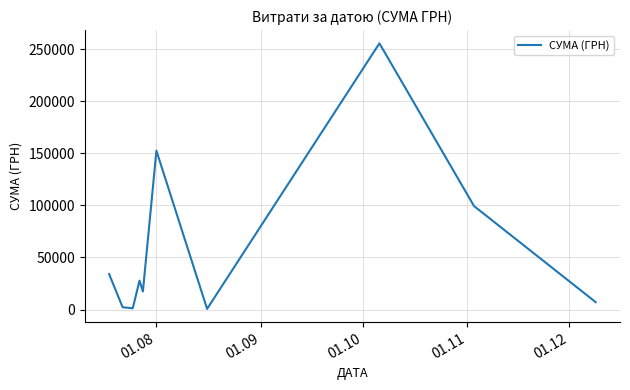

What is the difference between the maximum and minimum values?

254950.2